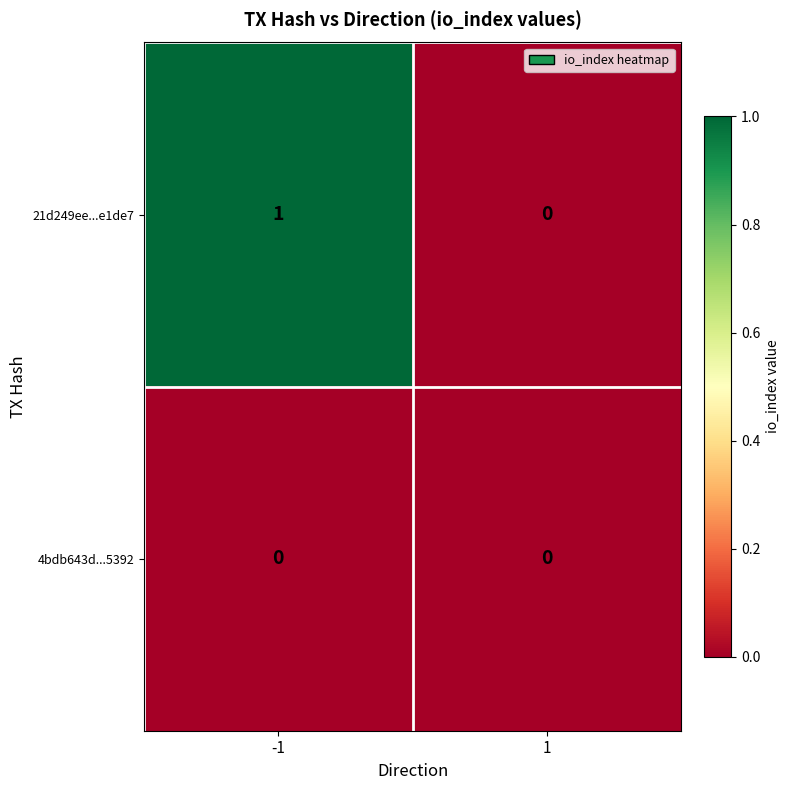

Reading left to right, list all the values displayed in this chart.

21d249ee...e1de7: 1	0
4bdb643d...5392: 0	0